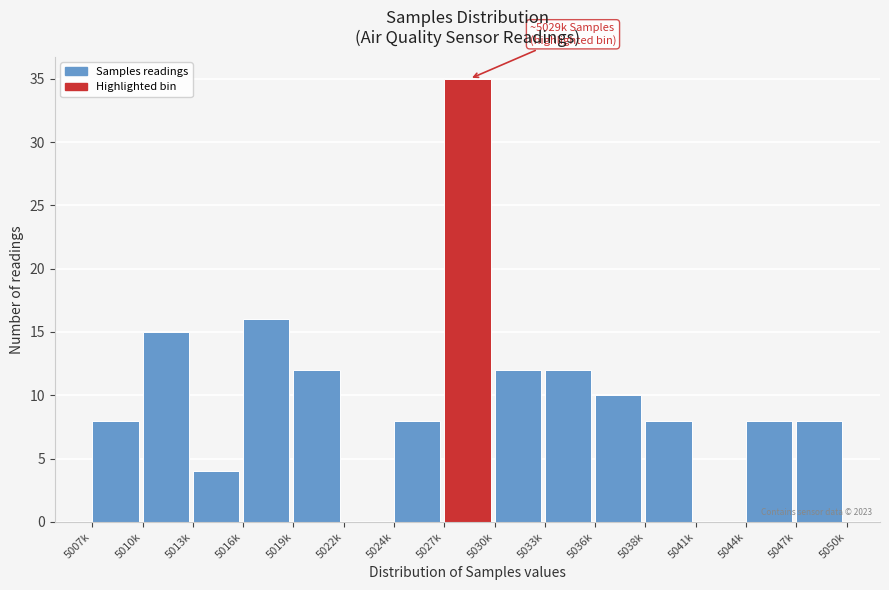

Reading right to left, what are all the values shown in this chart?

5047k=8	5044k=8	5041k=0	5038k=8	5036k=10	5033k=12	5030k=12	5027k=35	5024k=8	5022k=0	5019k=12	5016k=16	5013k=4	5010k=15	5007k=8